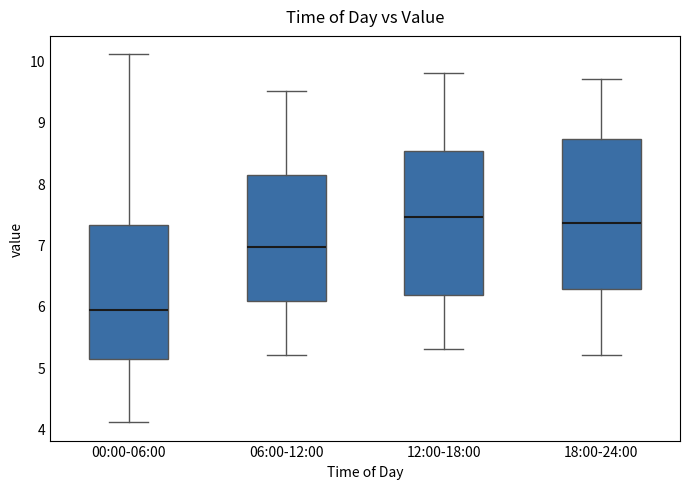

Which box has the highest median line?

12:00-18:00